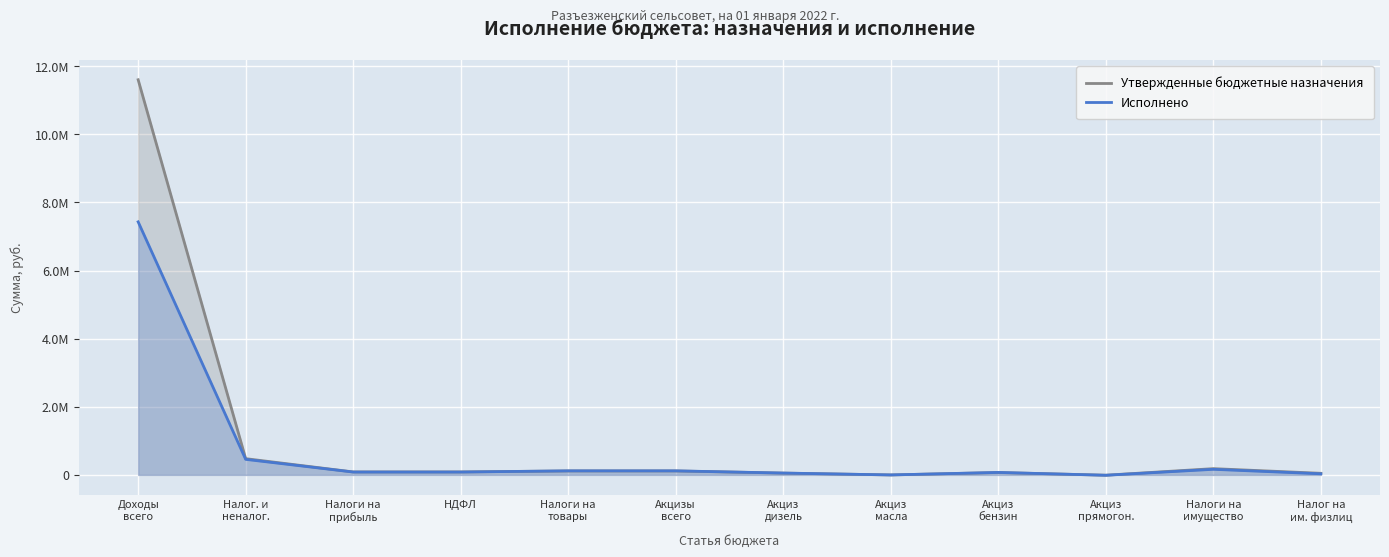

Where is the first local minimum for Утвержденные бюджетные назначения?

Акциз
масла